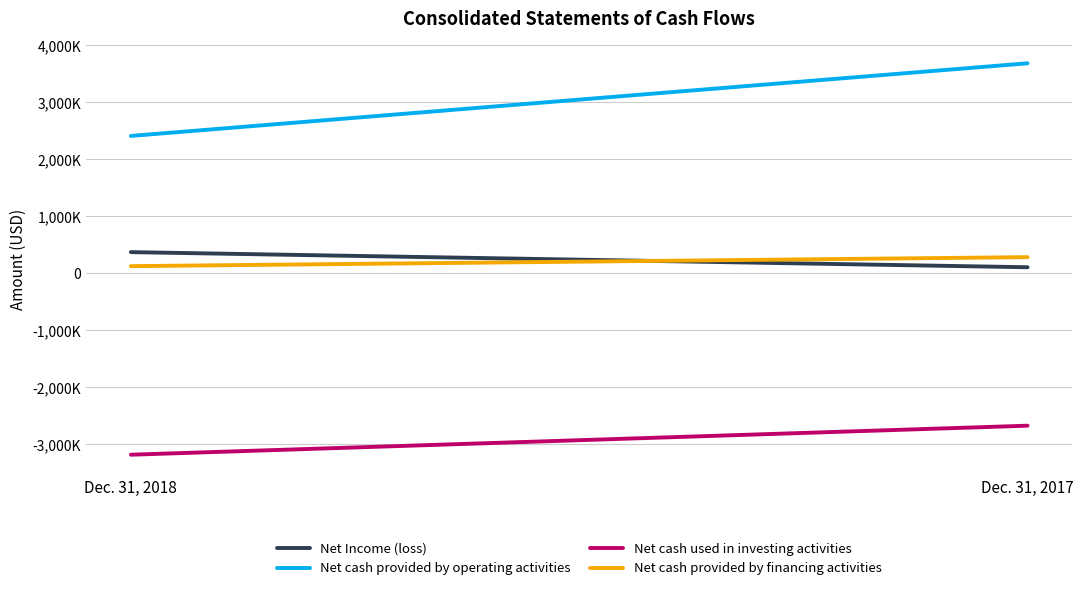

Reading left to right, extract all data points from this chart.

Net Income (loss): 364000	99000
Net cash provided by operating activities: 2402000	3676000
Net cash used in investing activities: -3189000	-2680000
Net cash provided by financing activities: 118000	276000